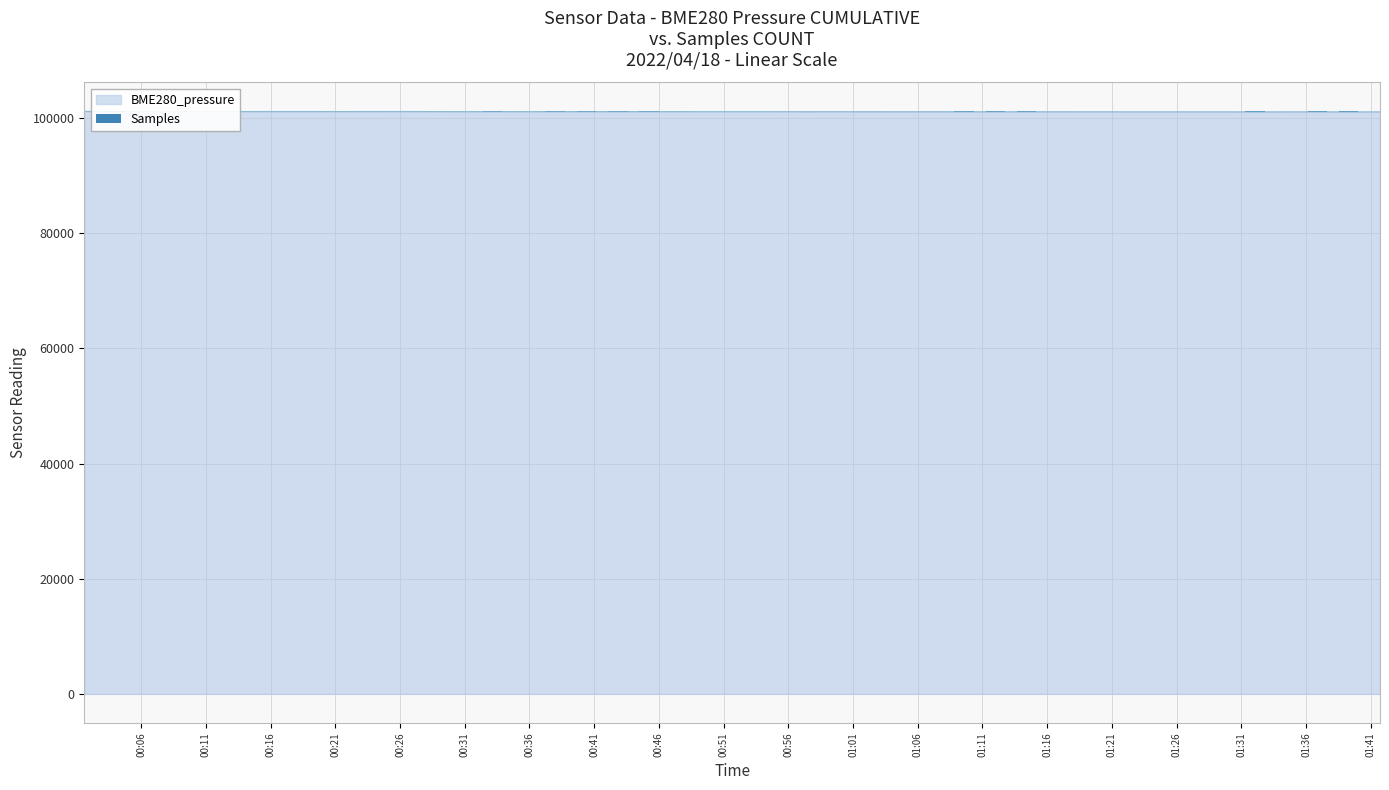

What is the lowest value of the BME280_pressure series?

101091.8